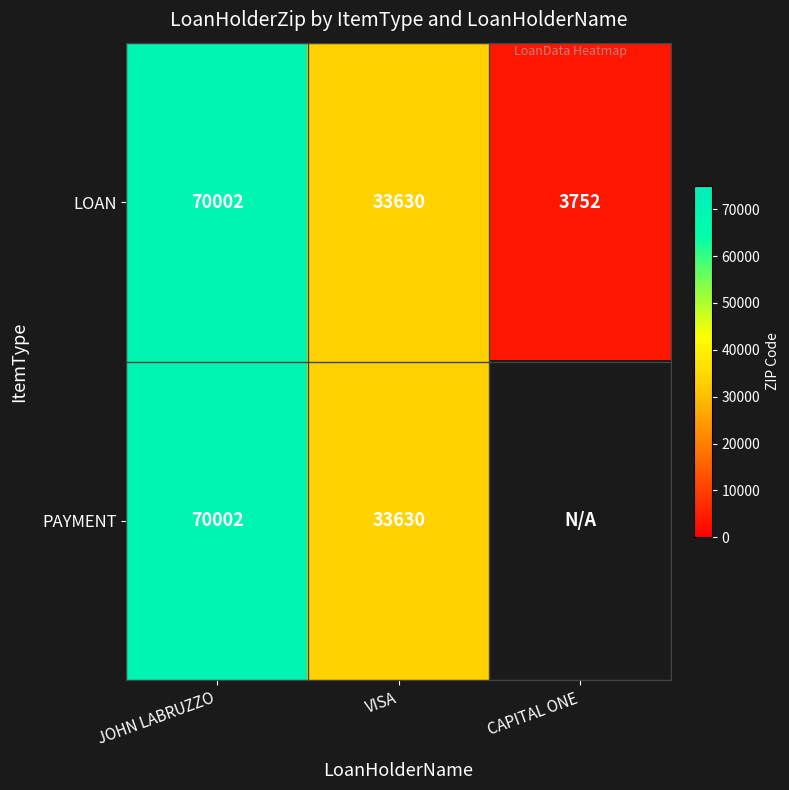

The value of PAYMENT at VISA is 15575. True or false?

False